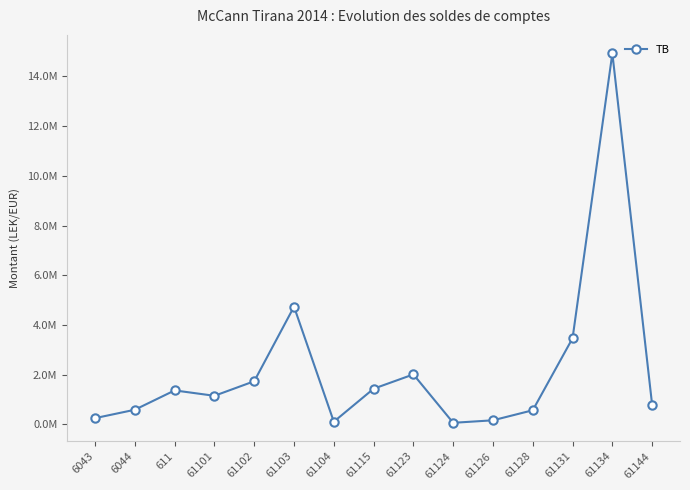

What is the greatest value displayed?

14931158.8